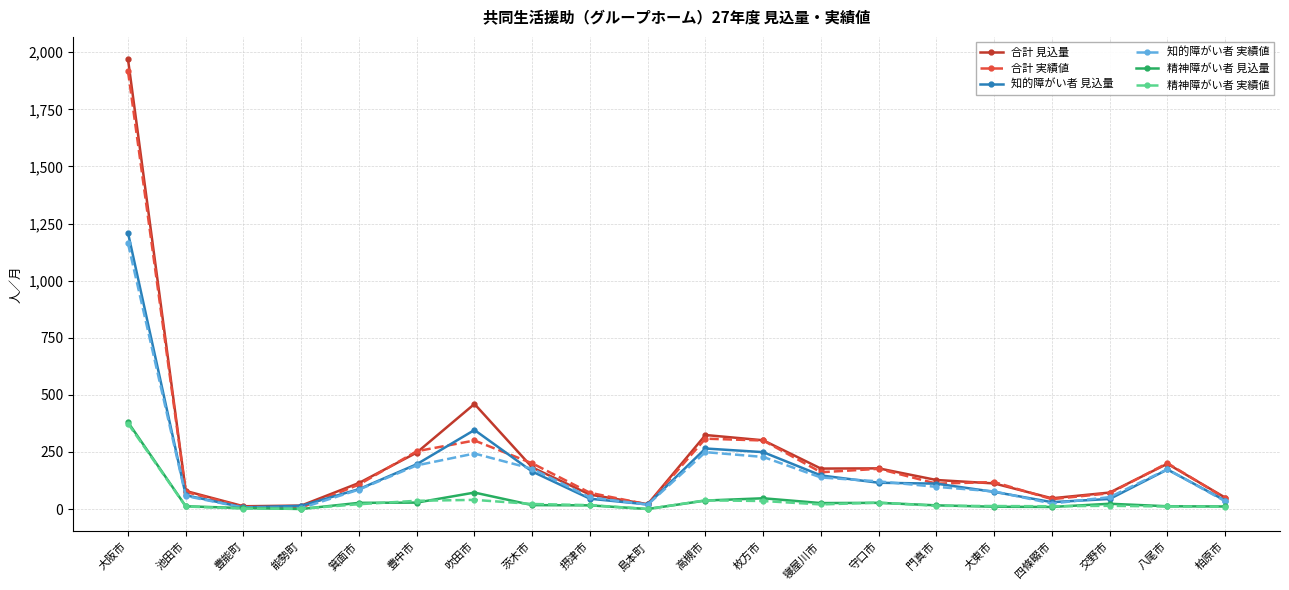

What is the sum of all 知的障がい者 見込量 values?

3394